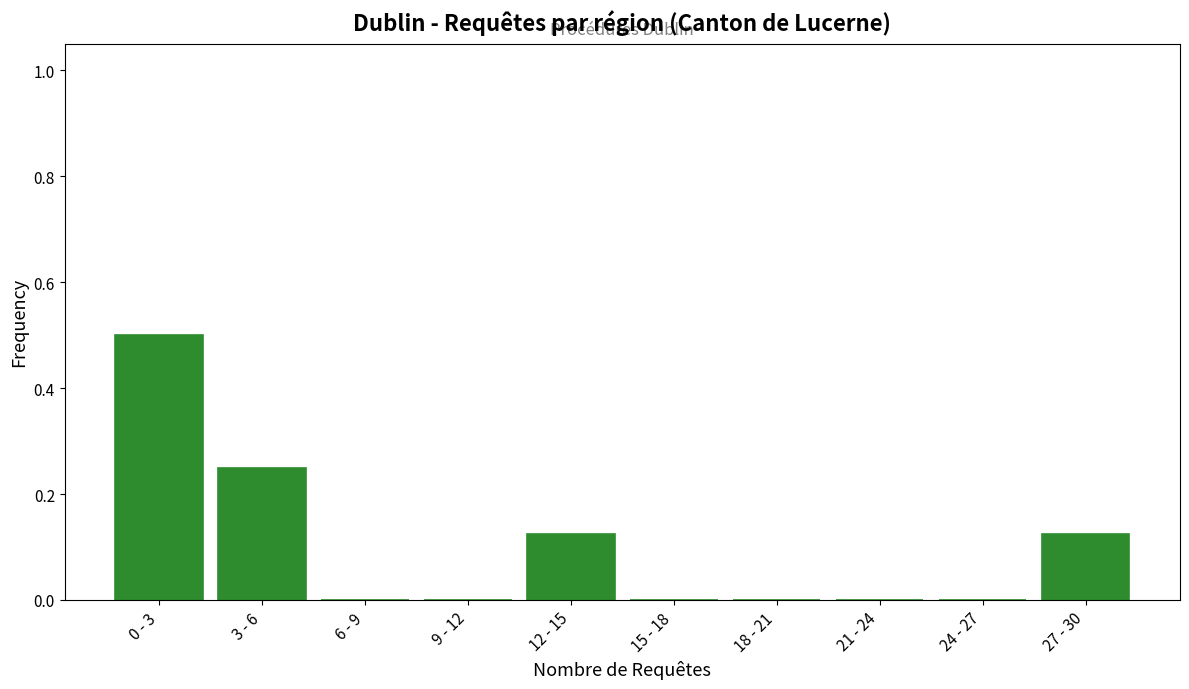

The chart shows a value of 0.0 at 24 - 27. True or false?

True